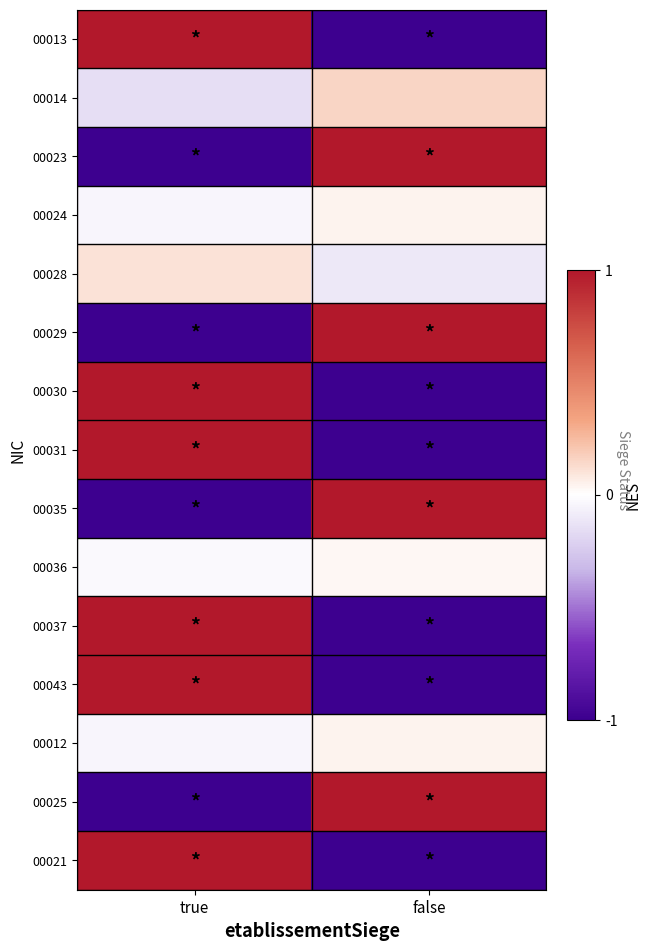

At how many categories does at least one series exceed 0?

2